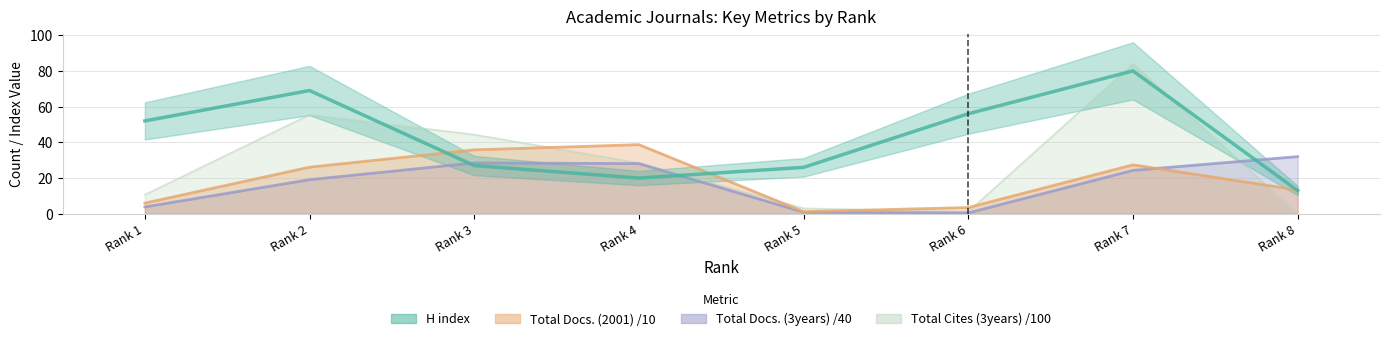

Rank the categories by value from lowest to highest.

Rank 8, Rank 4, Rank 5, Rank 3, Rank 1, Rank 6, Rank 2, Rank 7